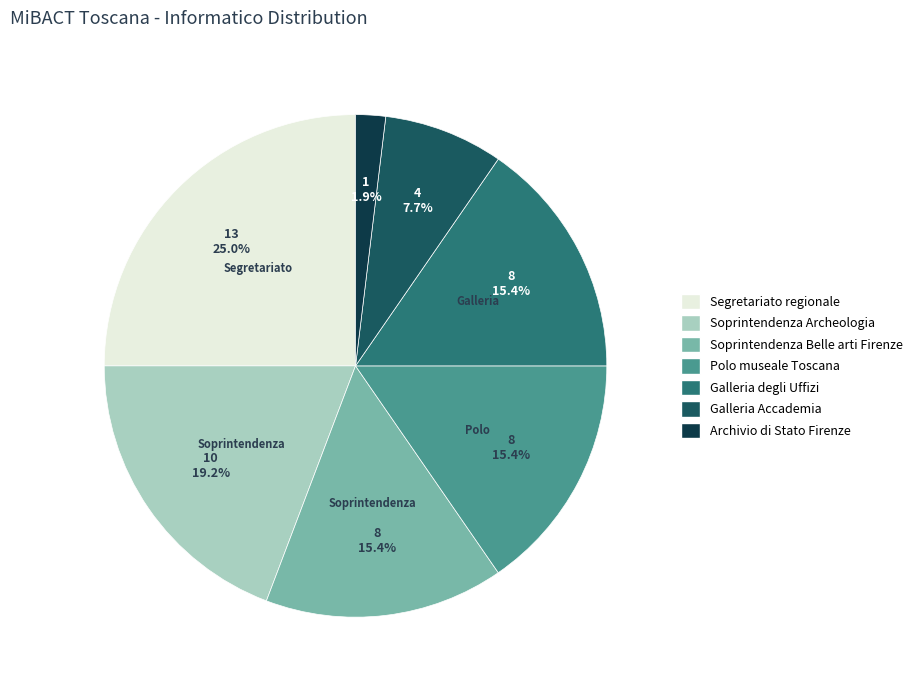

Between Galleria Accademia and Soprintendenza Archeologia, which is larger?

Soprintendenza Archeologia